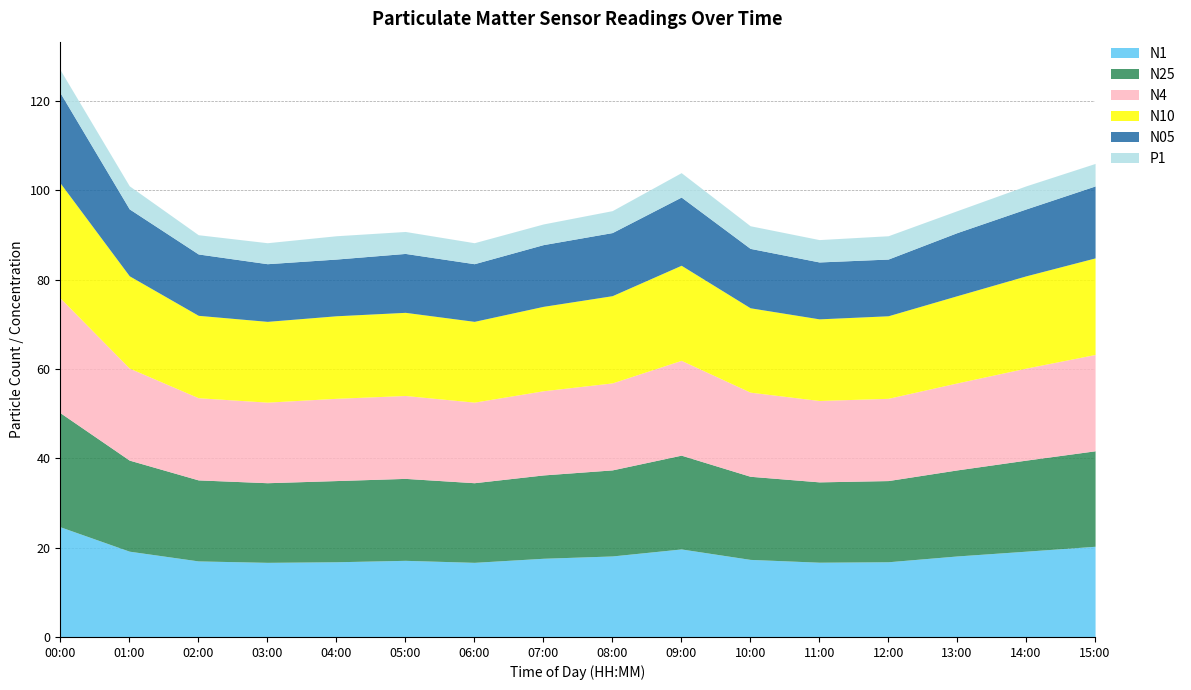

What is the total value across all series at 14:00?

101.0